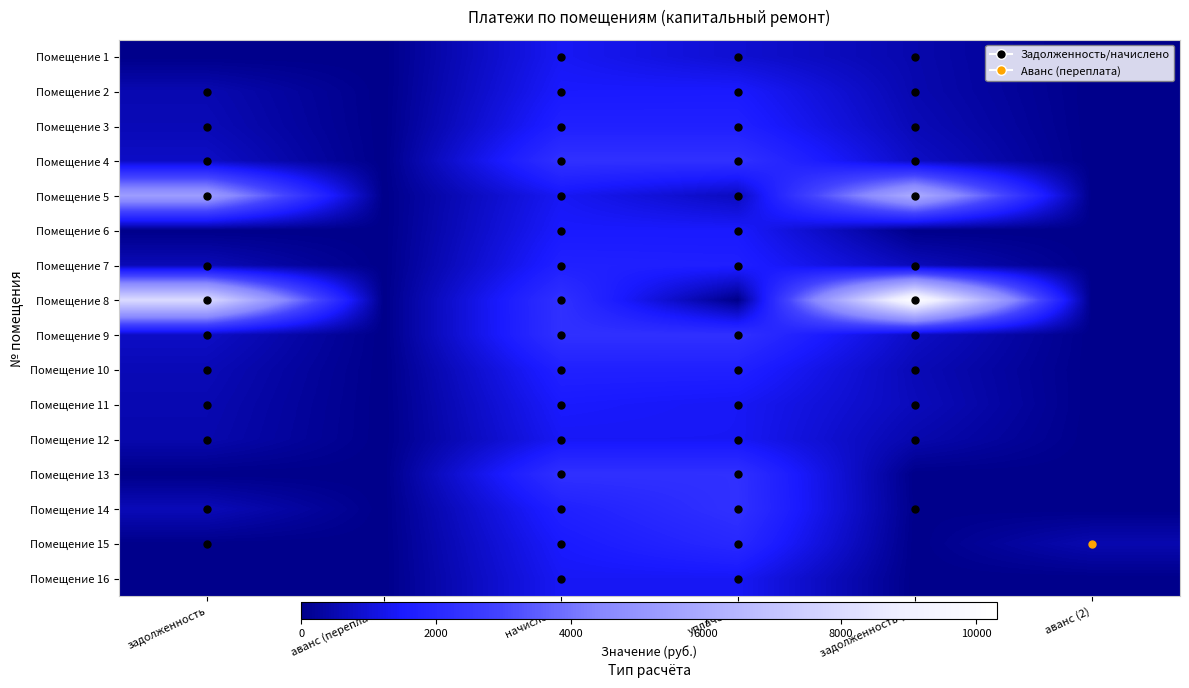

What is the total value across all series at задолженность (2)?

21614.2